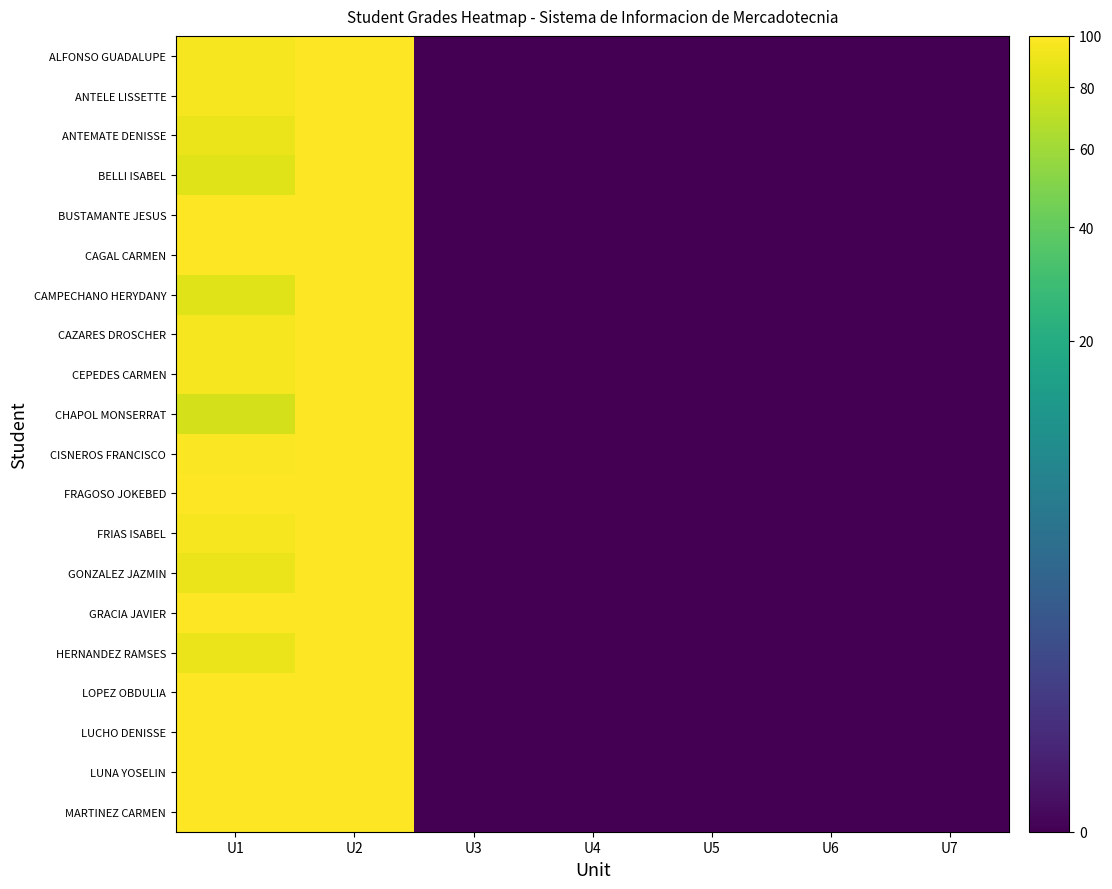

At U2, list the series in order from largest to smallest.

ALFONSO GUADALUPE, ANTELE LISSETTE, ANTEMATE DENISSE, BELLI ISABEL, BUSTAMANTE JESUS, CAGAL CARMEN, CAMPECHANO HERYDANY, CAZARES DROSCHER, CEPEDES CARMEN, CHAPOL MONSERRAT, CISNEROS FRANCISCO, FRAGOSO JOKEBED, FRIAS ISABEL, GONZALEZ JAZMIN, GRACIA JAVIER, HERNANDEZ RAMSES, LOPEZ OBDULIA, LUCHO DENISSE, LUNA YOSELIN, MARTINEZ CARMEN